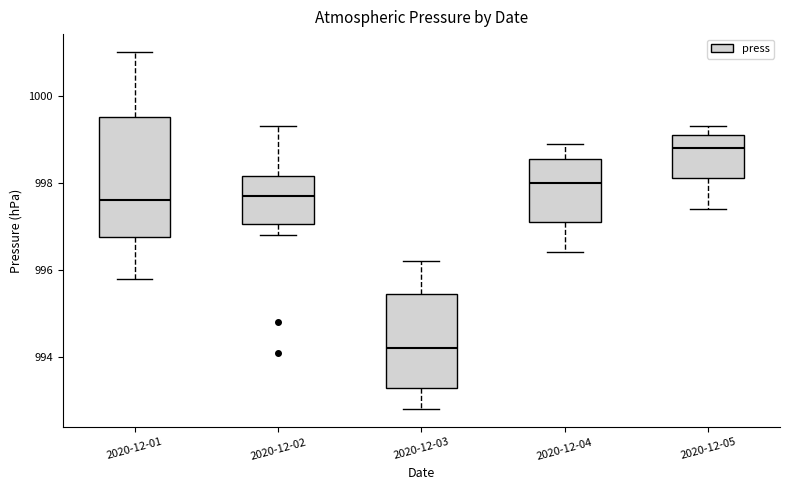

Which box is the tallest, from its lower edge to its upper edge?

2020-12-01